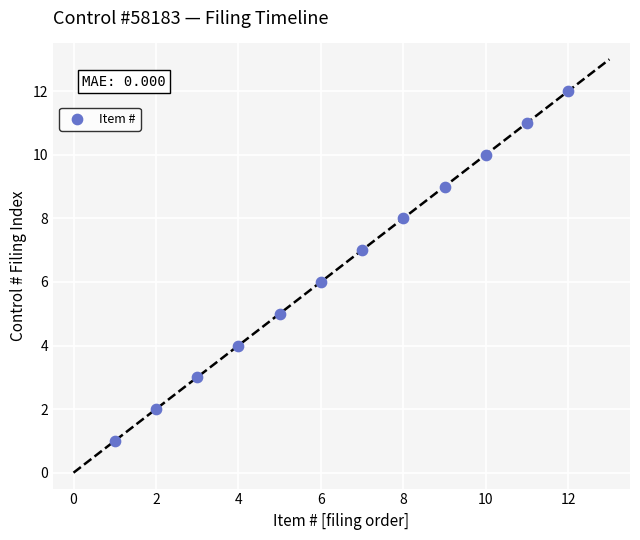

What is the average X value?

6